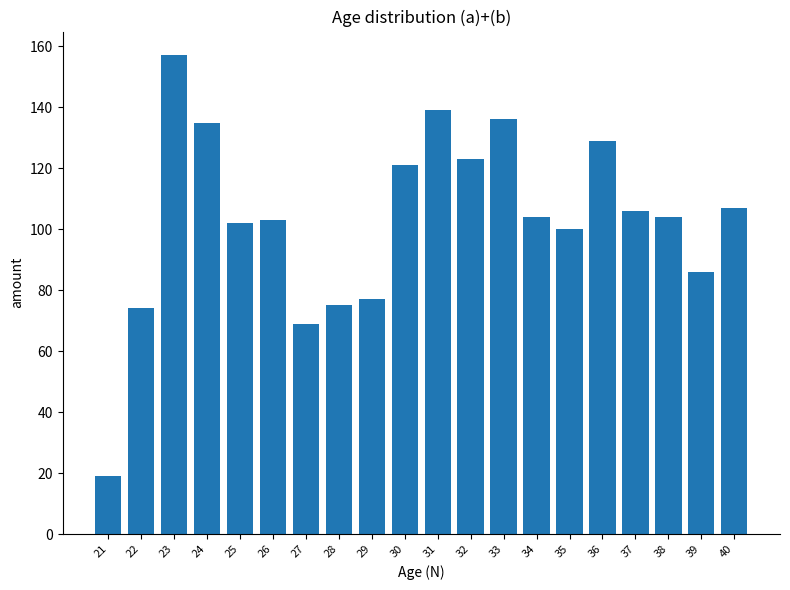

Reading right to left, what are all the values shown in this chart?

107	86	104	106	129	100	104	136	123	139	121	77	75	69	103	102	135	157	74	19